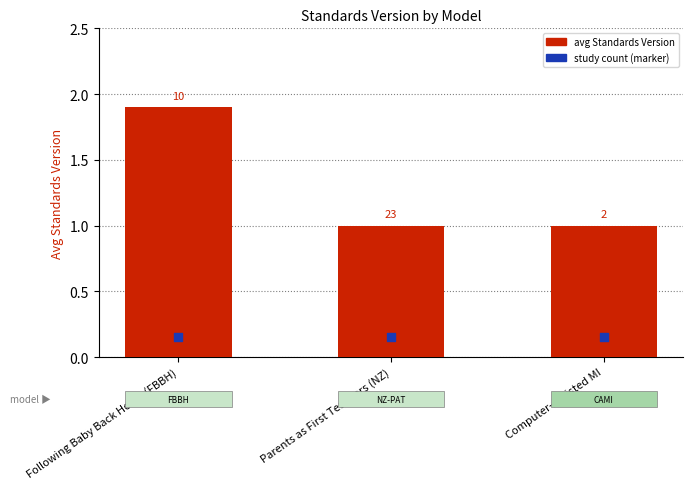

Is the value of avg Standards Version at Following Baby Back Home (FBBH) greater than the value of model count (scaled) at Following Baby Back Home (FBBH)?

Yes